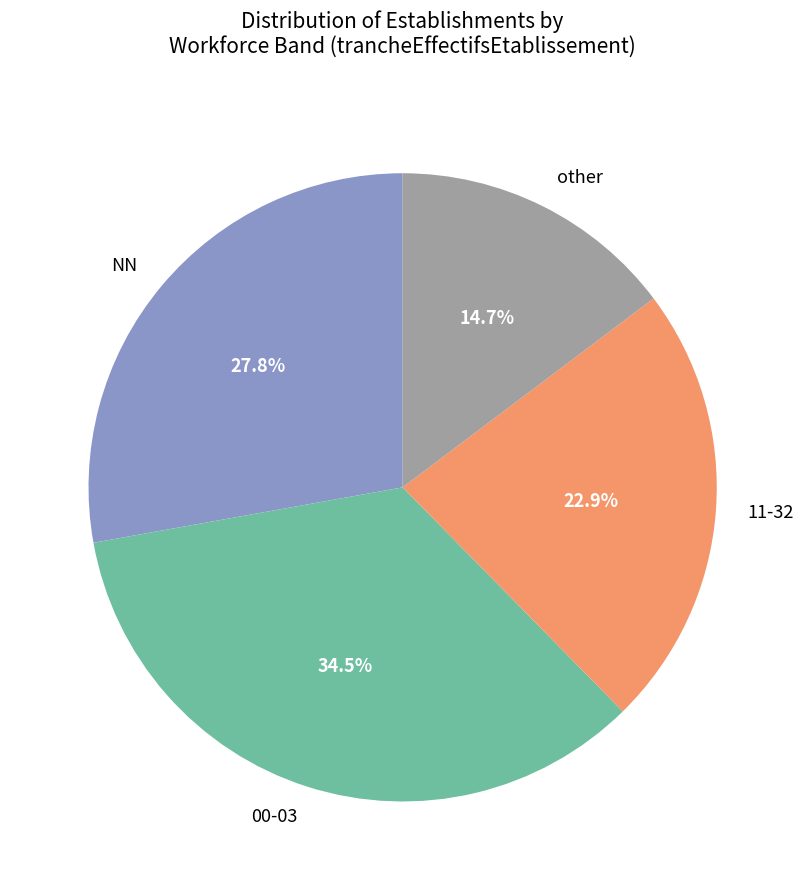

Does other account for over 50% of the chart?

No